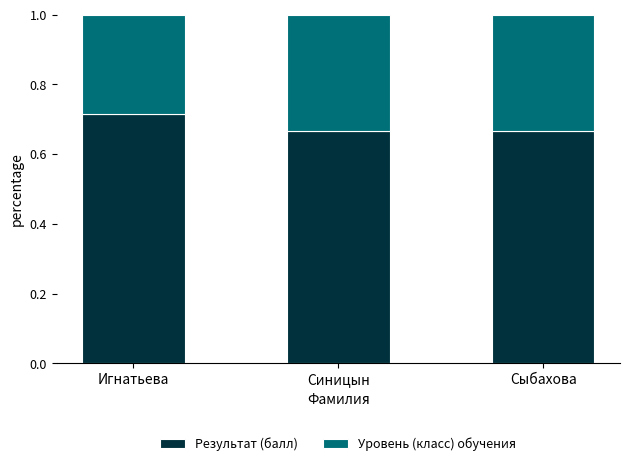

What is the total value across all series at Сыбахова?

1.0